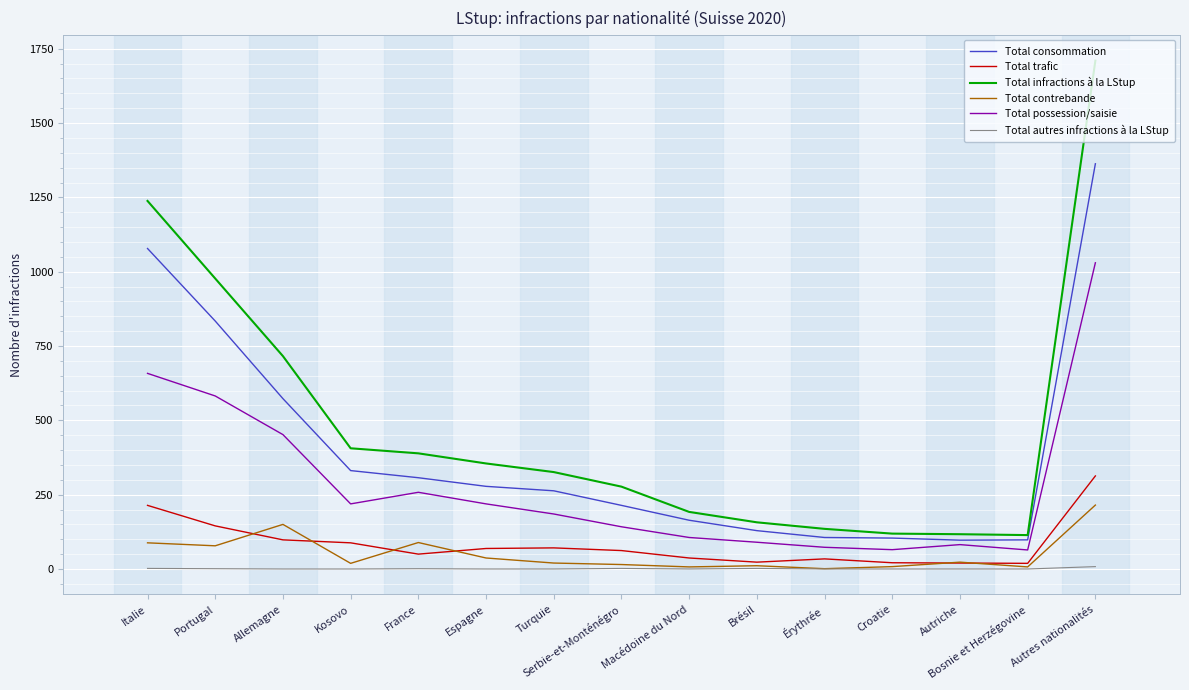

What is the approximate value of Total contrebande at Autres nationalités?

215